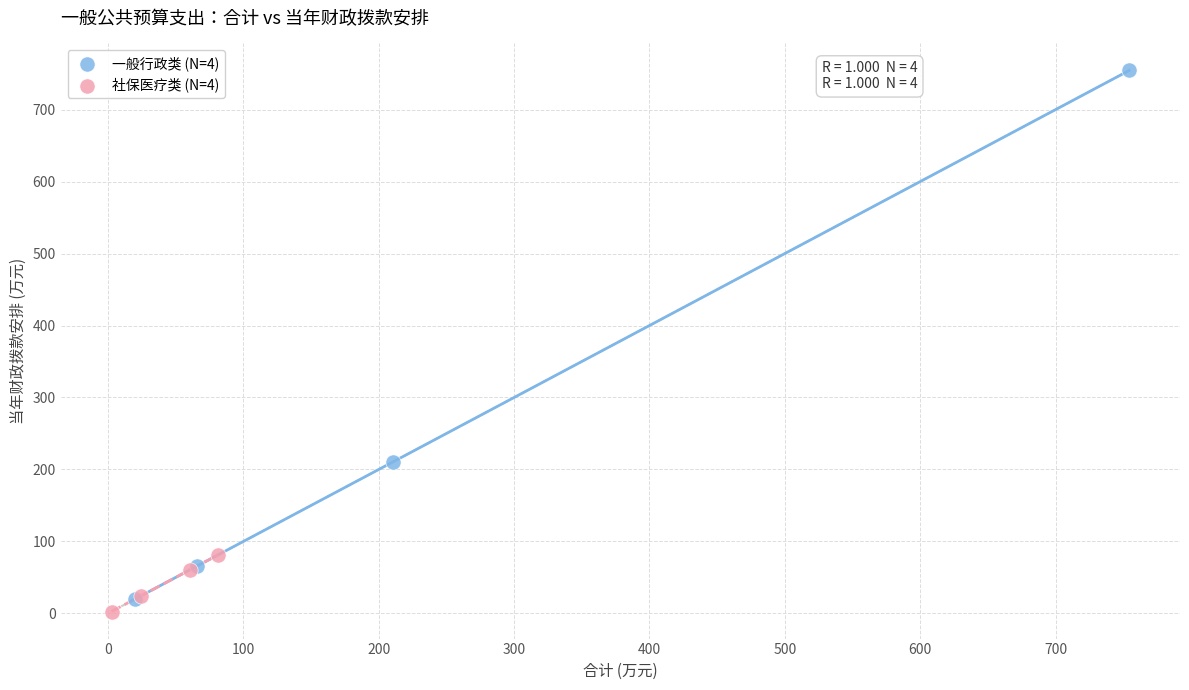

Which series reaches the maximum Y coordinate?

一般行政类 (N=4)